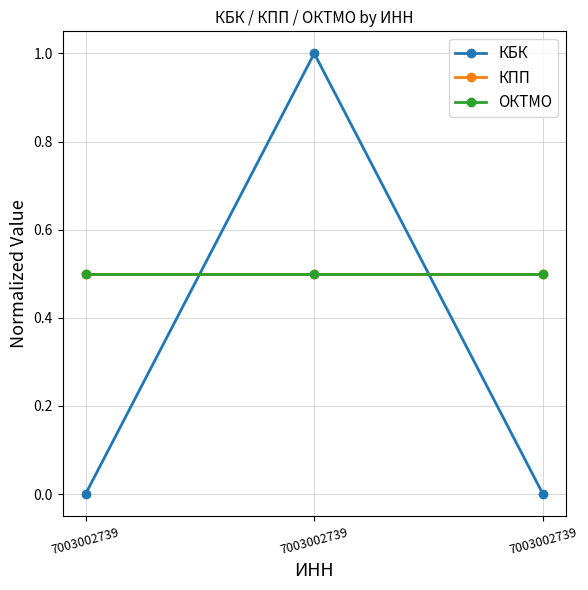

List the labels in order of ОКТМО value, largest first.

7003002739, 7003002739, 7003002739